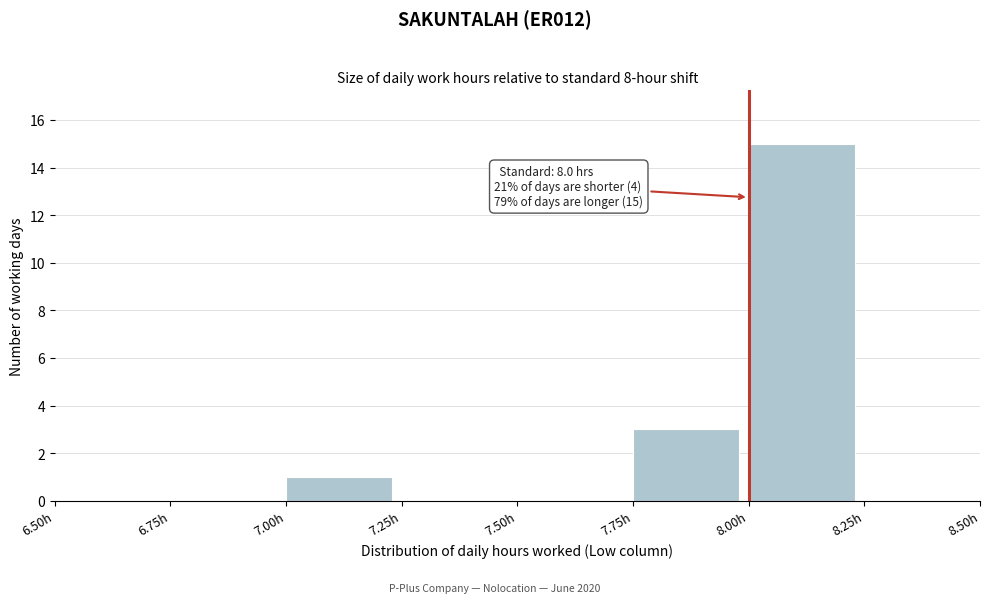

Which range on the x-axis has the tallest bar?

8.00 to 8.25